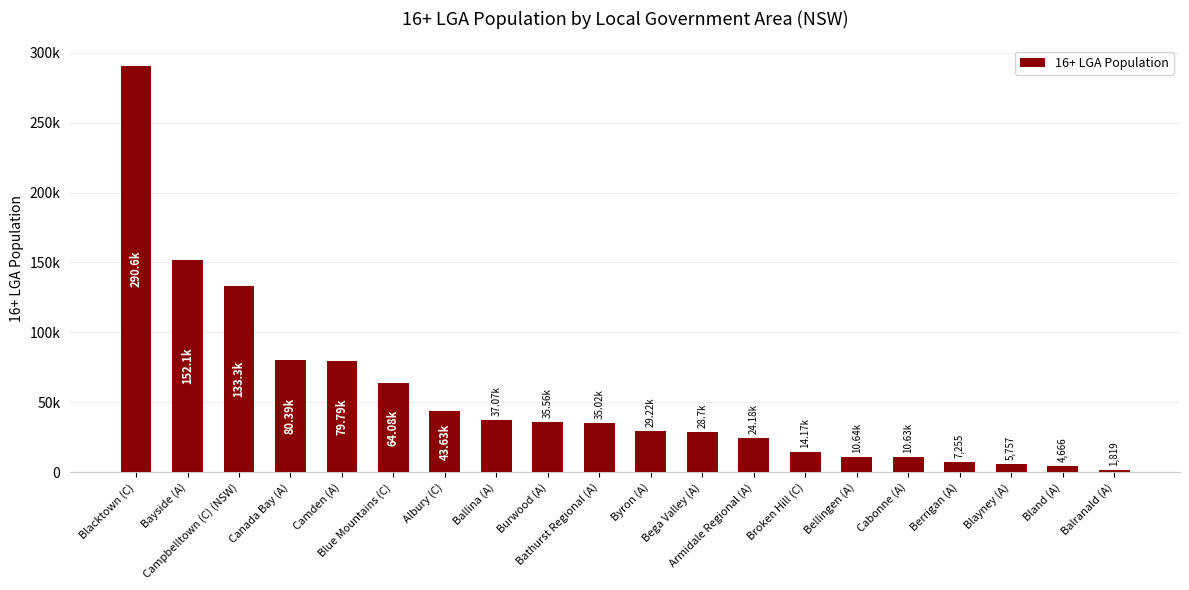

What is the label of the 19th bar from the right?

Bayside (A)